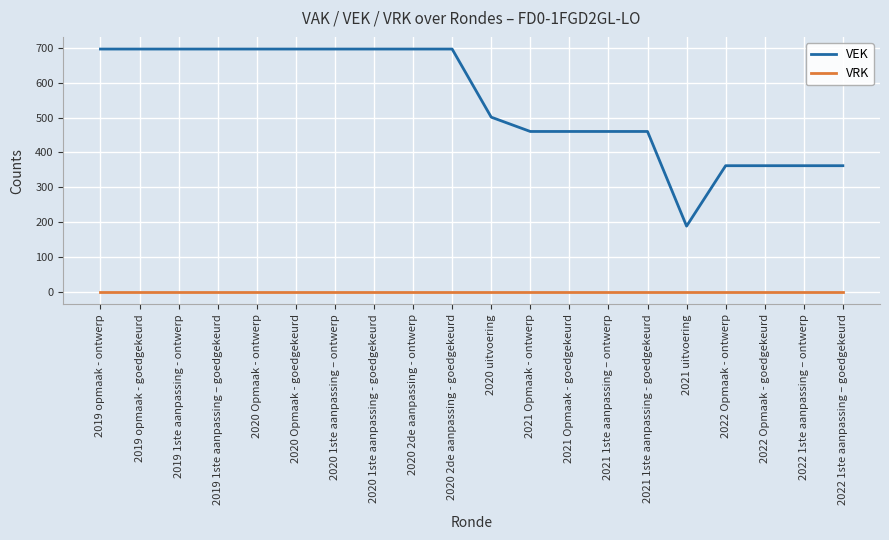

Reading left to right, list all the values displayed in this chart.

VEK: 2019 opmaak - ontwerp=696	2019 opmaak - goedgekeurd=696	2019 1ste aanpassing - ontwerp=696	2019 1ste aanpassing – goedgekeurd=696	2020 Opmaak - ontwerp=696	2020 Opmaak - goedgekeurd=696	2020 1ste aanpassing – ontwerp=696	2020 1ste aanpassing - goedgekeurd=696	2020 2de aanpassing - ontwerp=696	2020 2de aanpassing - goedgekeurd=696	2020 uitvoering=501	2021 Opmaak - ontwerp=460	2021 Opmaak - goedgekeurd=460	2021 1ste aanpassing – ontwerp=460	2021 1ste aanpassing - goedgekeurd=460	2021 uitvoering=189	2022 Opmaak - ontwerp=362	2022 Opmaak - goedgekeurd=362	2022 1ste aanpassing – ontwerp=362	2022 1ste aanpassing – goedgekeurd=362
VRK: 2019 opmaak - ontwerp=0	2019 opmaak - goedgekeurd=0	2019 1ste aanpassing - ontwerp=0	2019 1ste aanpassing – goedgekeurd=0	2020 Opmaak - ontwerp=0	2020 Opmaak - goedgekeurd=0	2020 1ste aanpassing – ontwerp=0	2020 1ste aanpassing - goedgekeurd=0	2020 2de aanpassing - ontwerp=0	2020 2de aanpassing - goedgekeurd=0	2020 uitvoering=0	2021 Opmaak - ontwerp=0	2021 Opmaak - goedgekeurd=0	2021 1ste aanpassing – ontwerp=0	2021 1ste aanpassing - goedgekeurd=0	2021 uitvoering=0	2022 Opmaak - ontwerp=0	2022 Opmaak - goedgekeurd=0	2022 1ste aanpassing – ontwerp=0	2022 1ste aanpassing – goedgekeurd=0